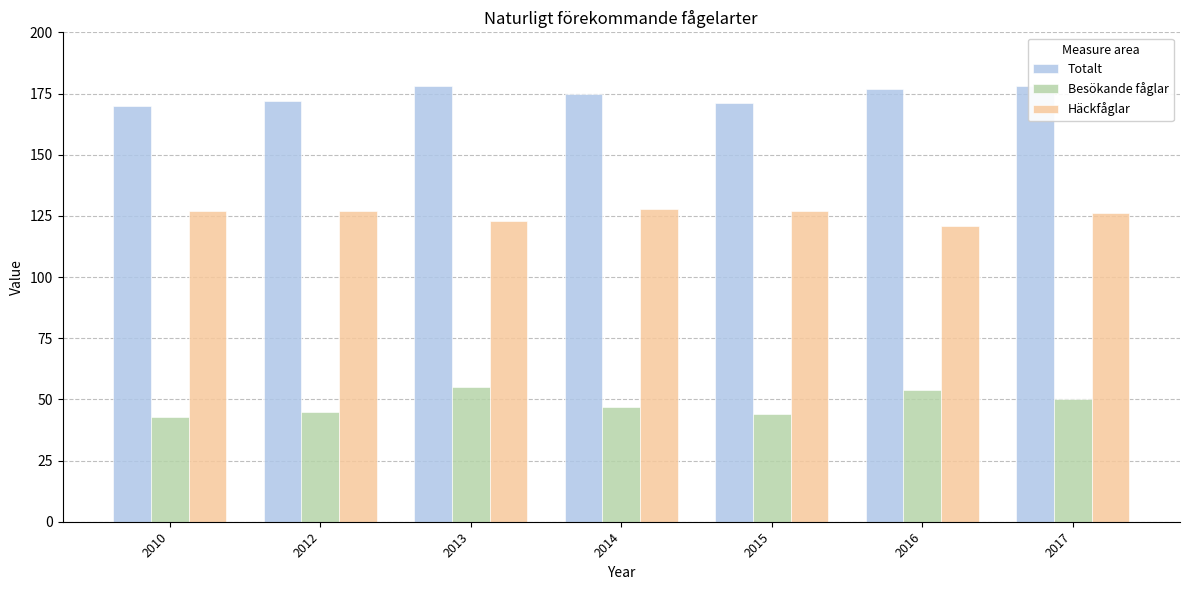

At which label is Totalt closest to 174?

2014